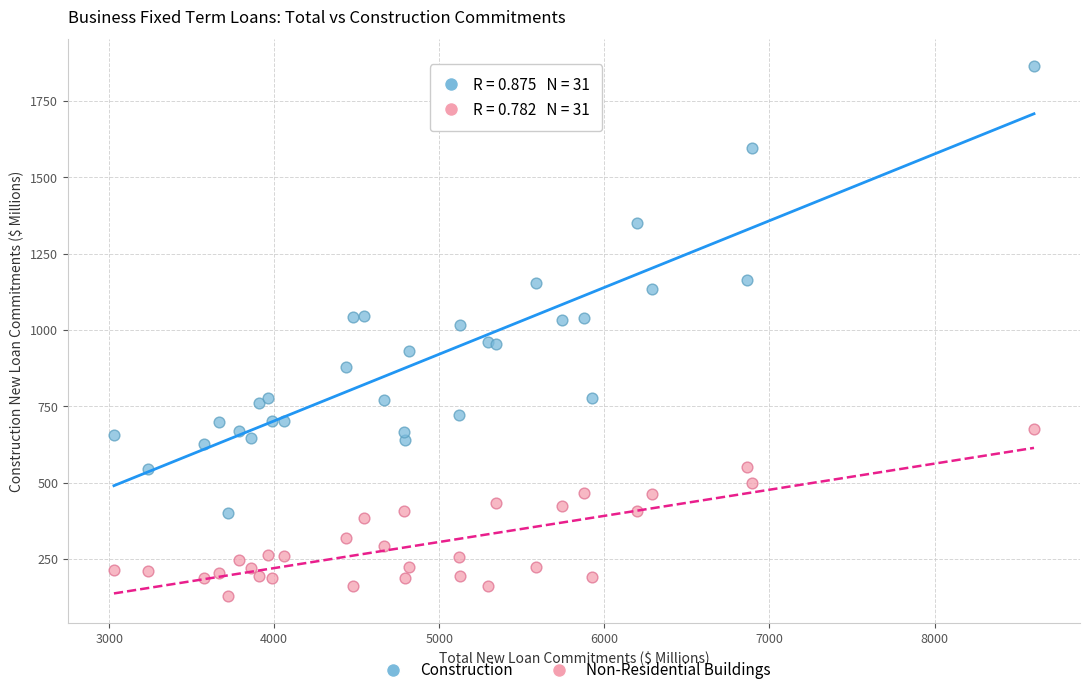

Which series reaches the maximum Y coordinate?

Construction